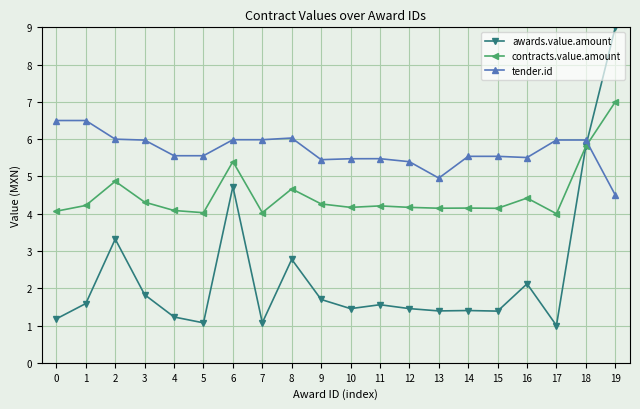

What is the value of the awards.value.amount point at the 10th from the left?

1.7